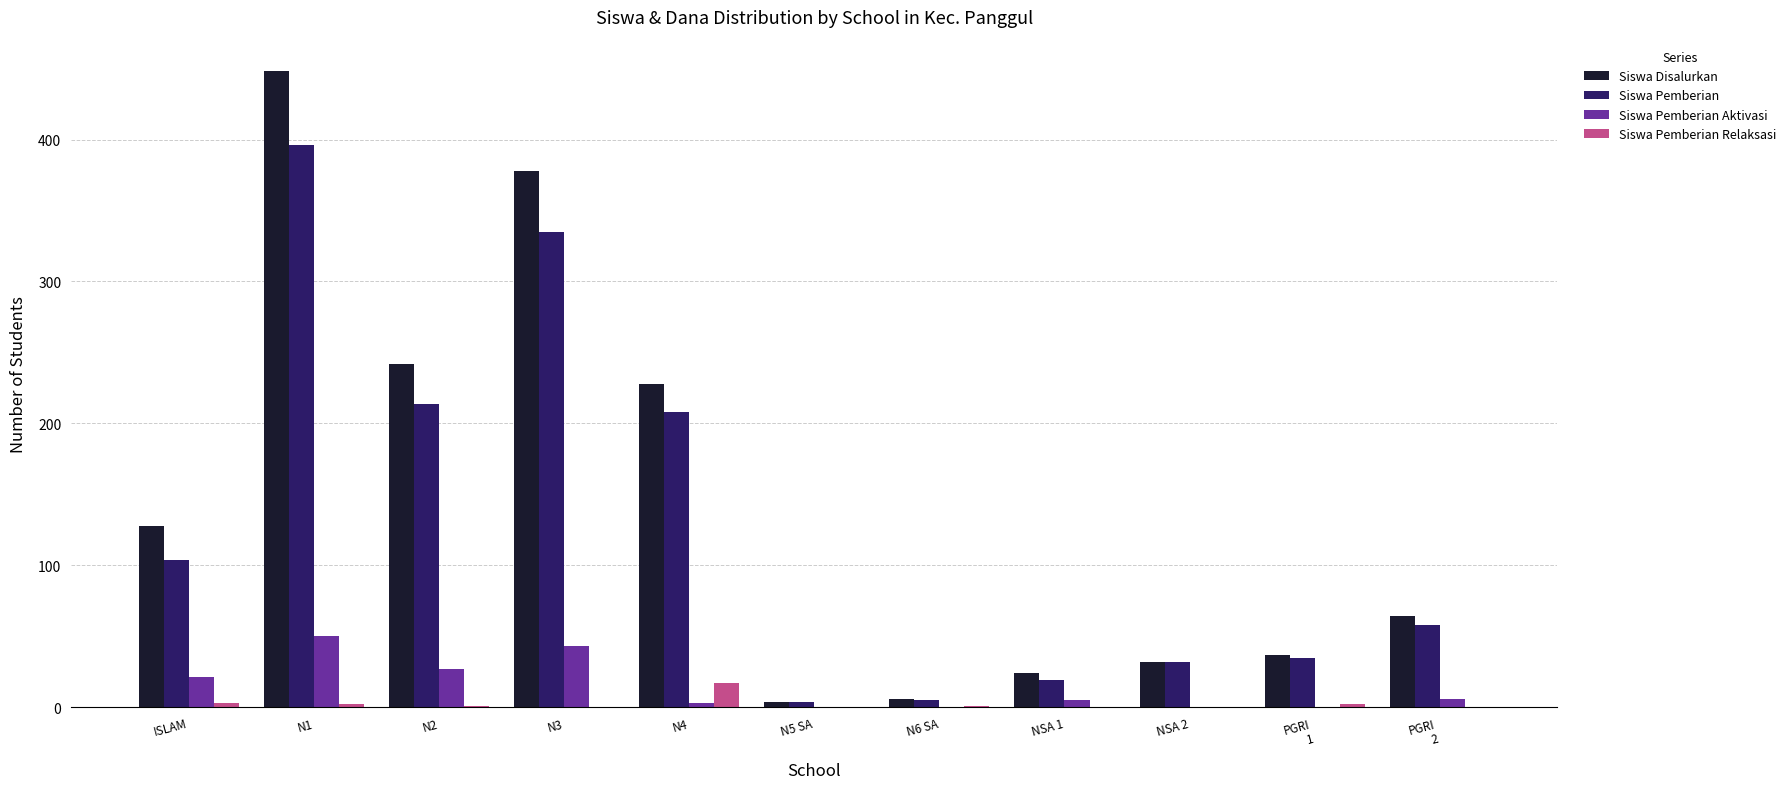

The value of Siswa Pemberian Relaksasi at PGRI
1 is 2. True or false?

True